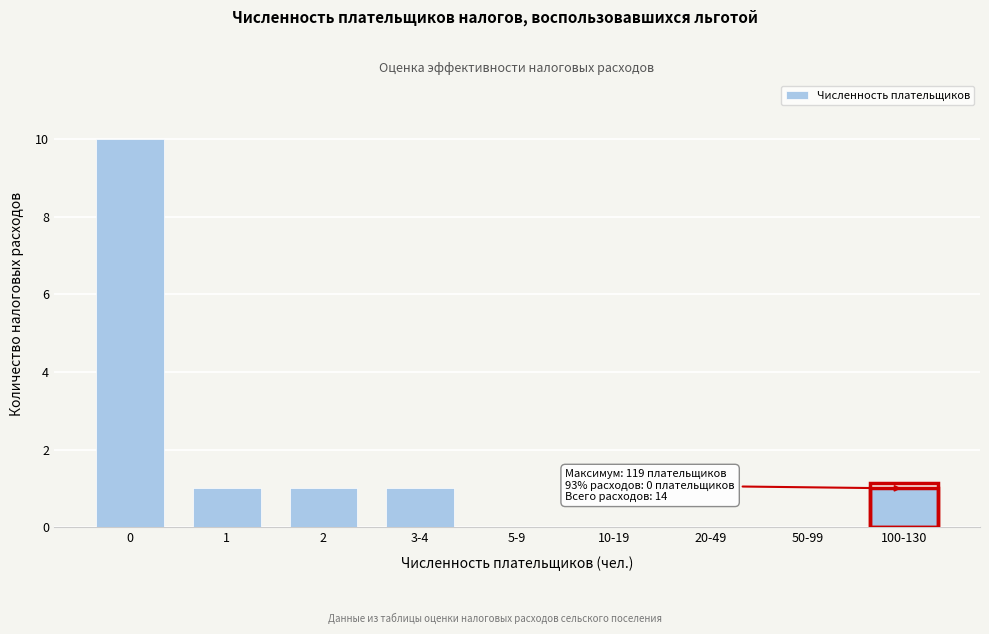

Reading left to right, what are all the values shown in this chart?

0=10	1=1	2=1	3-4=1	5-9=0	10-19=0	20-49=0	50-99=0	100-130=1